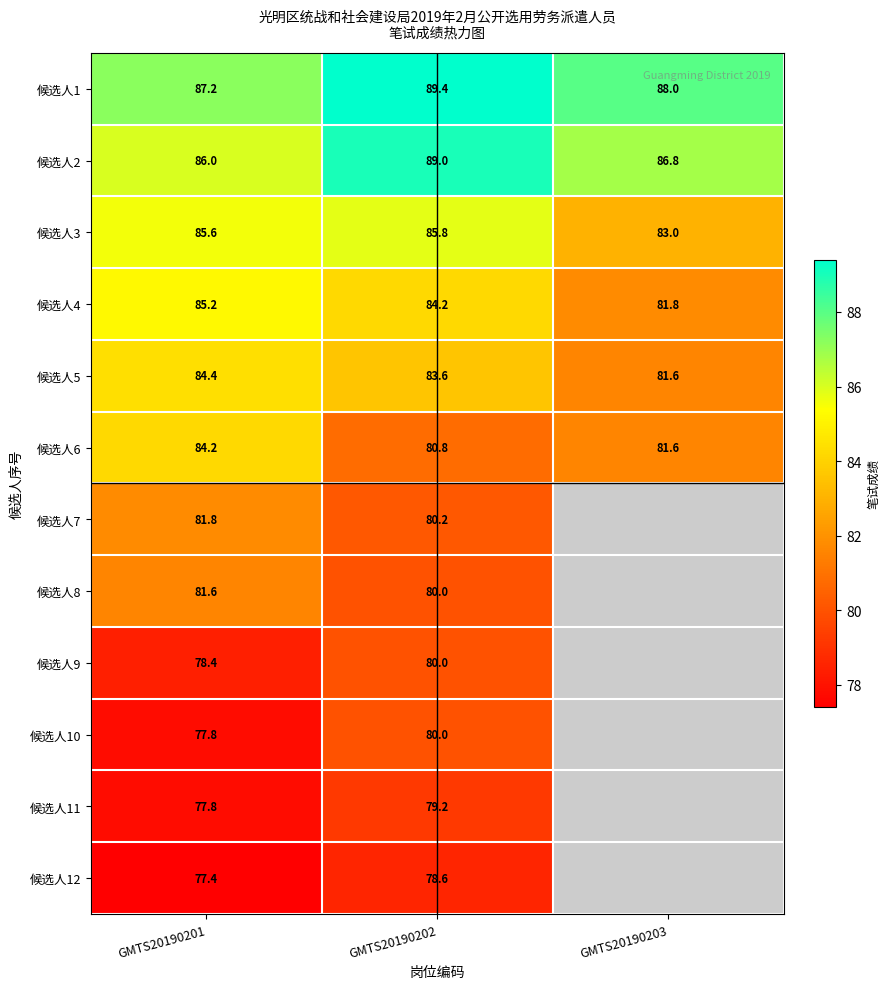

The value of 候选人1 at GMTS20190203 is 120.4. True or false?

False